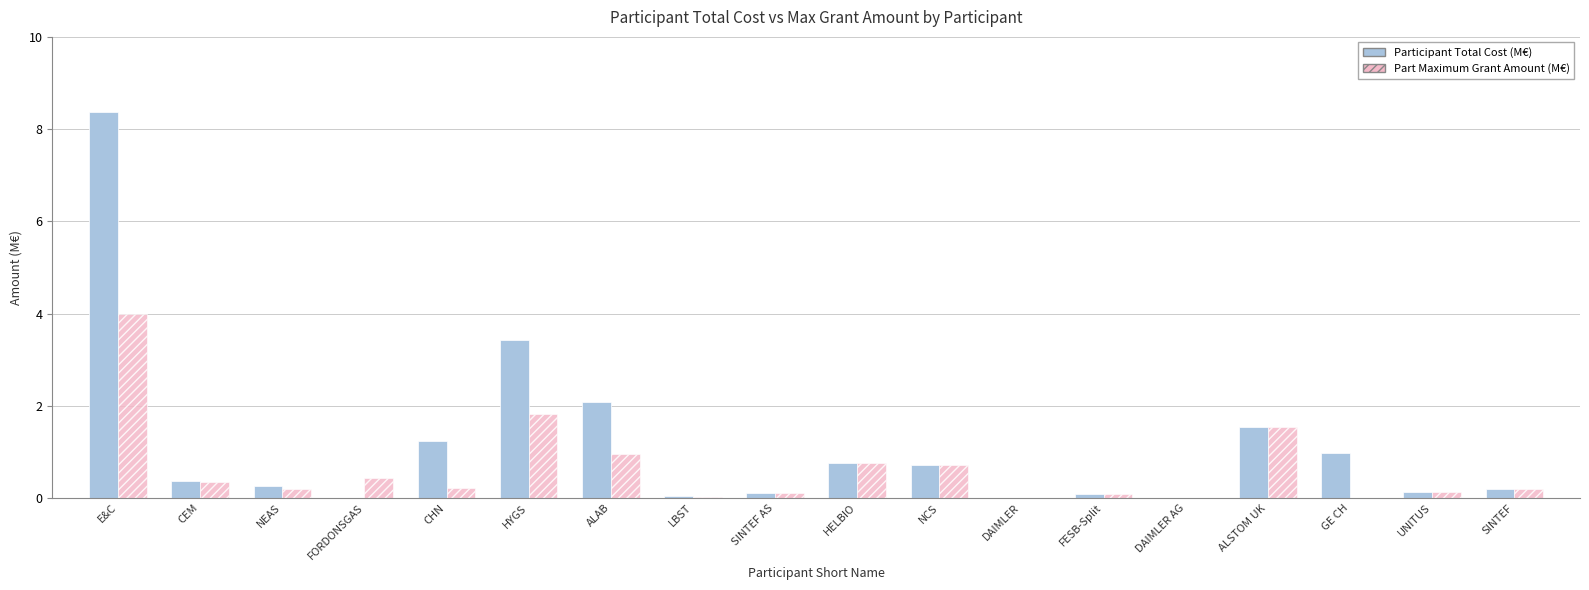

How many categories are shown in the chart?

18